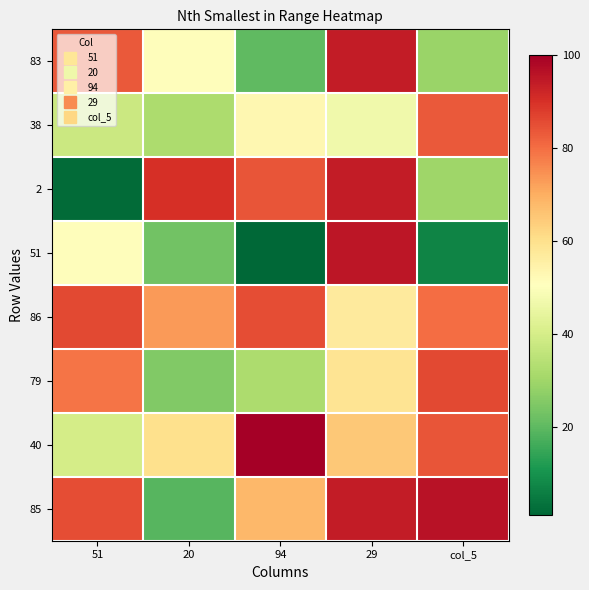

How many series are shown in this chart?

8